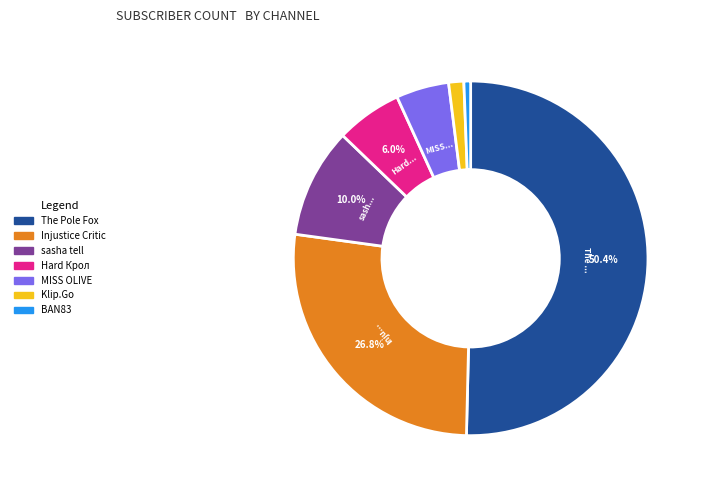

Rank the categories by value from lowest to highest.

BAN83, Klip.Go, MISS OLIVE, Hard Крол, sasha tell, Injustice Critic, The Pole Fox